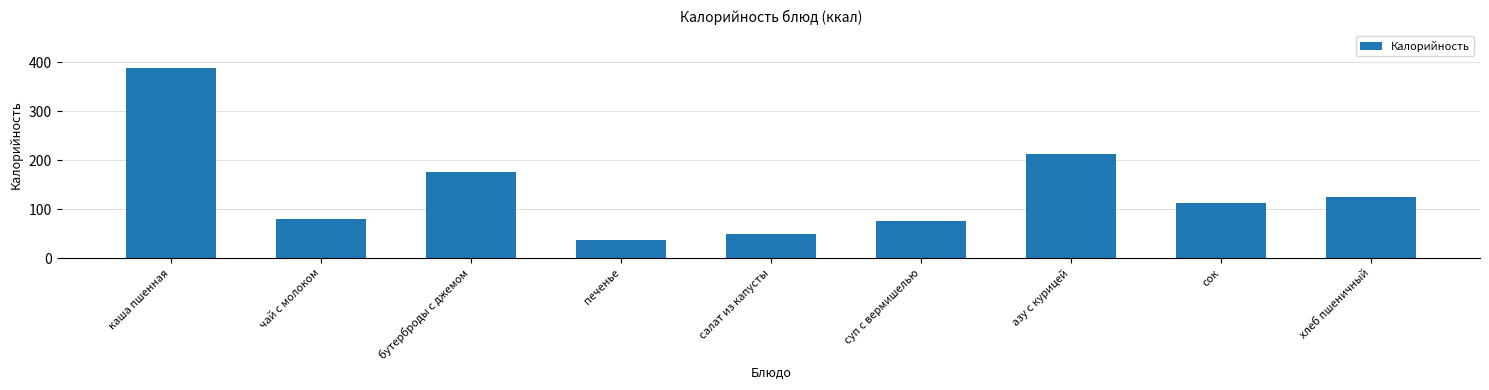

List the labels in order of value, smallest first.

печенье, салат из капусты, суп с вермишелью, чай с молоком, сок, хлеб пшеничный, бутерброды с джемом, азу с курицей, каша пшенная